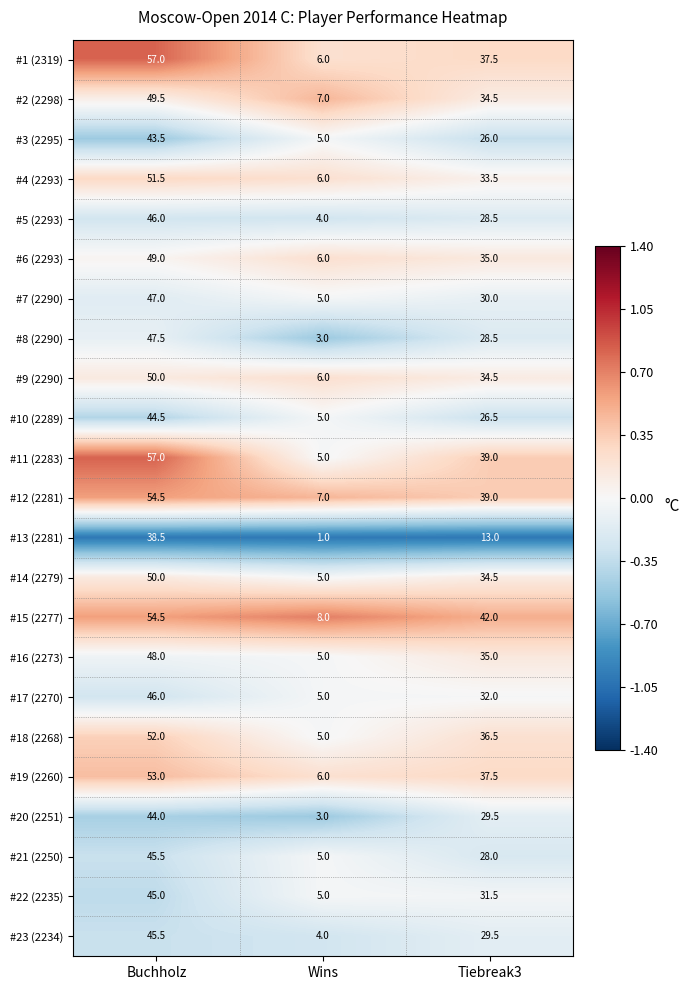

Count the #11 (2283) values in the range 5 to 57.

3